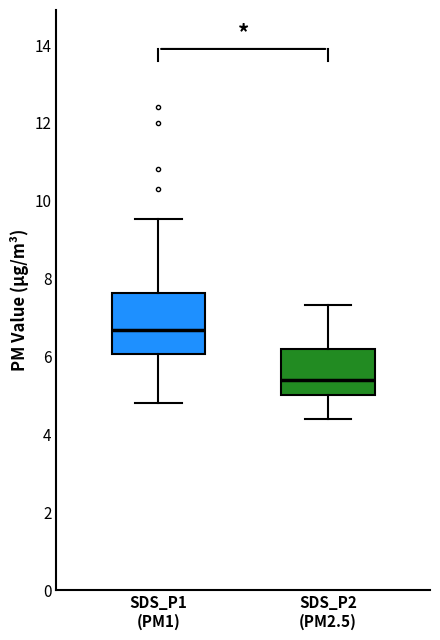

Comparing the boxes themselves (not the whiskers), which one is the tallest?

SDS_P1 (PM1)